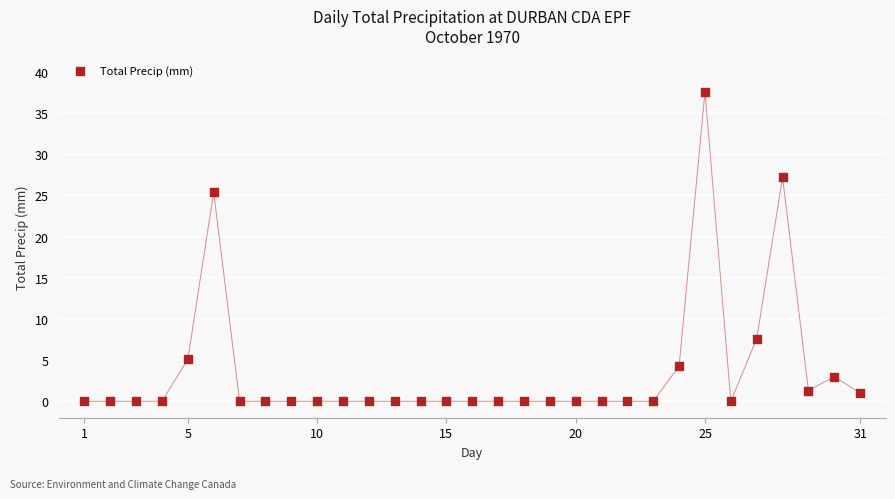

What Y value in the scatter plot is closest to 18?

25.4